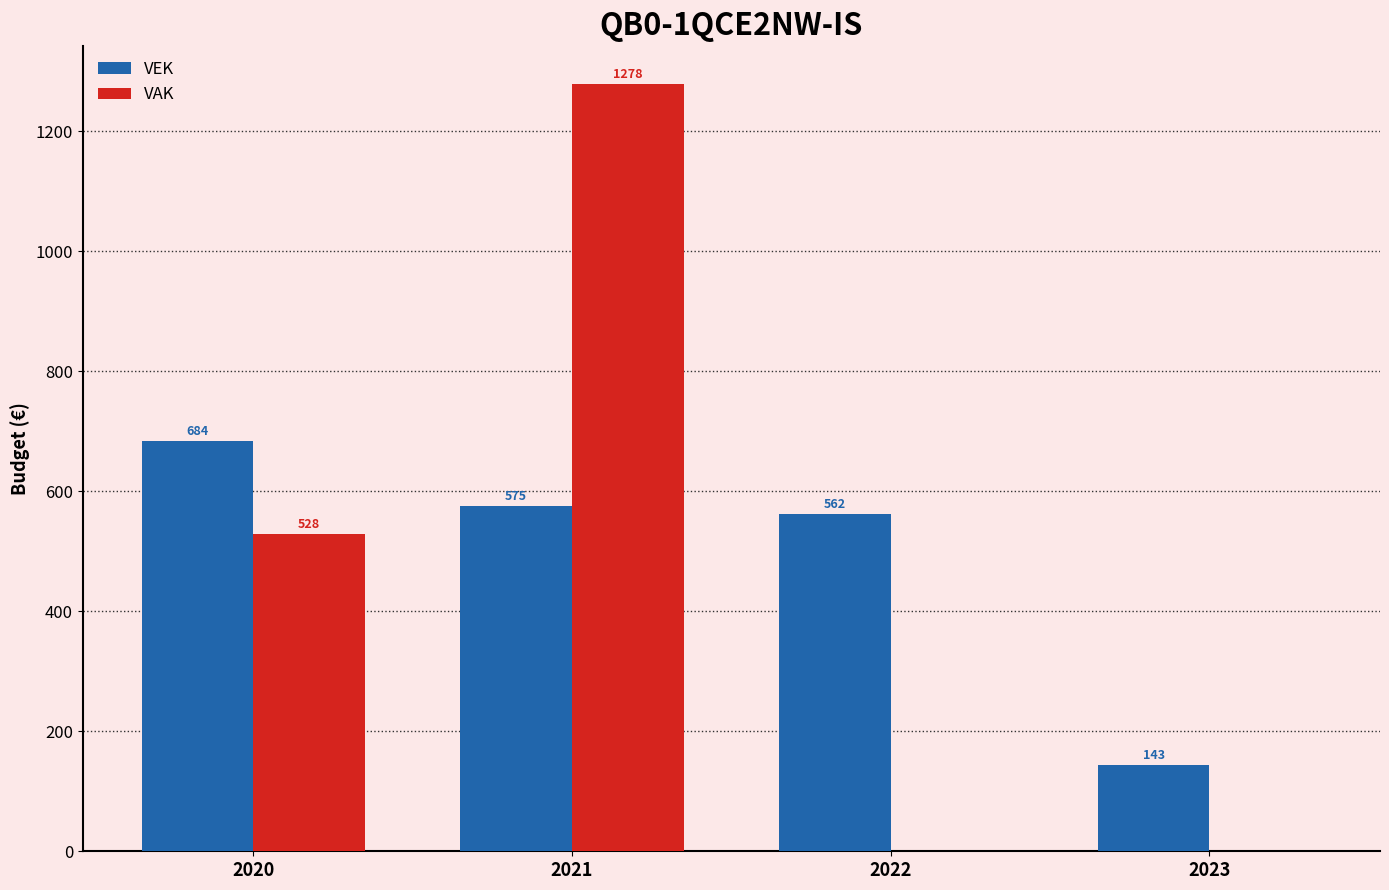

What is the maximum value shown in the chart?

1278